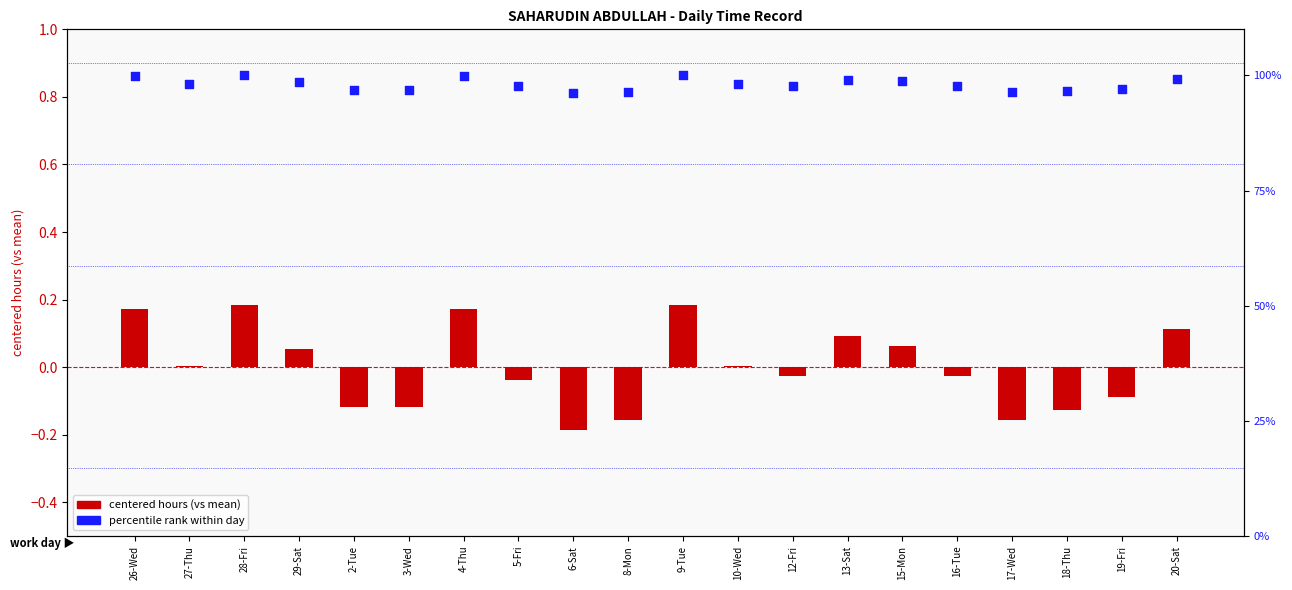

What are all the series names shown in the legend?

centered hours (vs mean), percentile rank